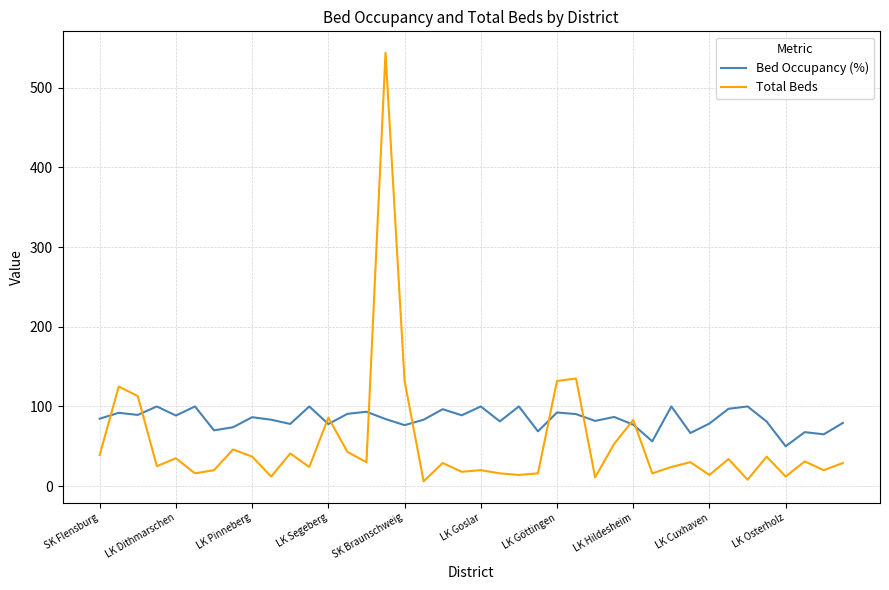

List the series in order of their peak value, lowest first.

Bed Occupancy (%), Total Beds